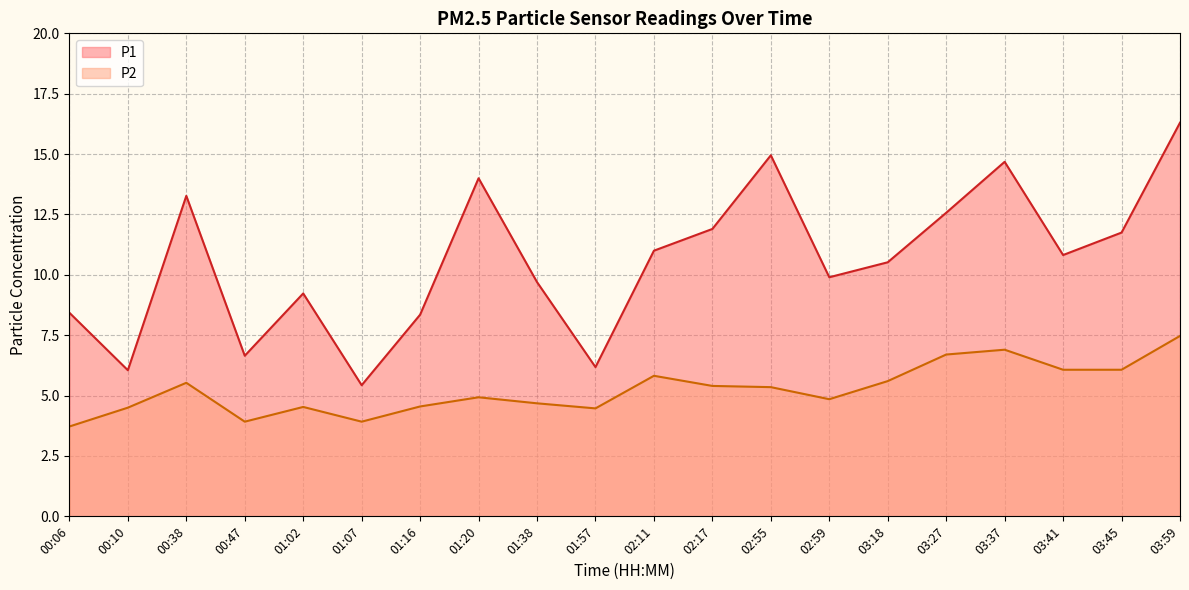

What is the label of the 7th point from the right?

02:59